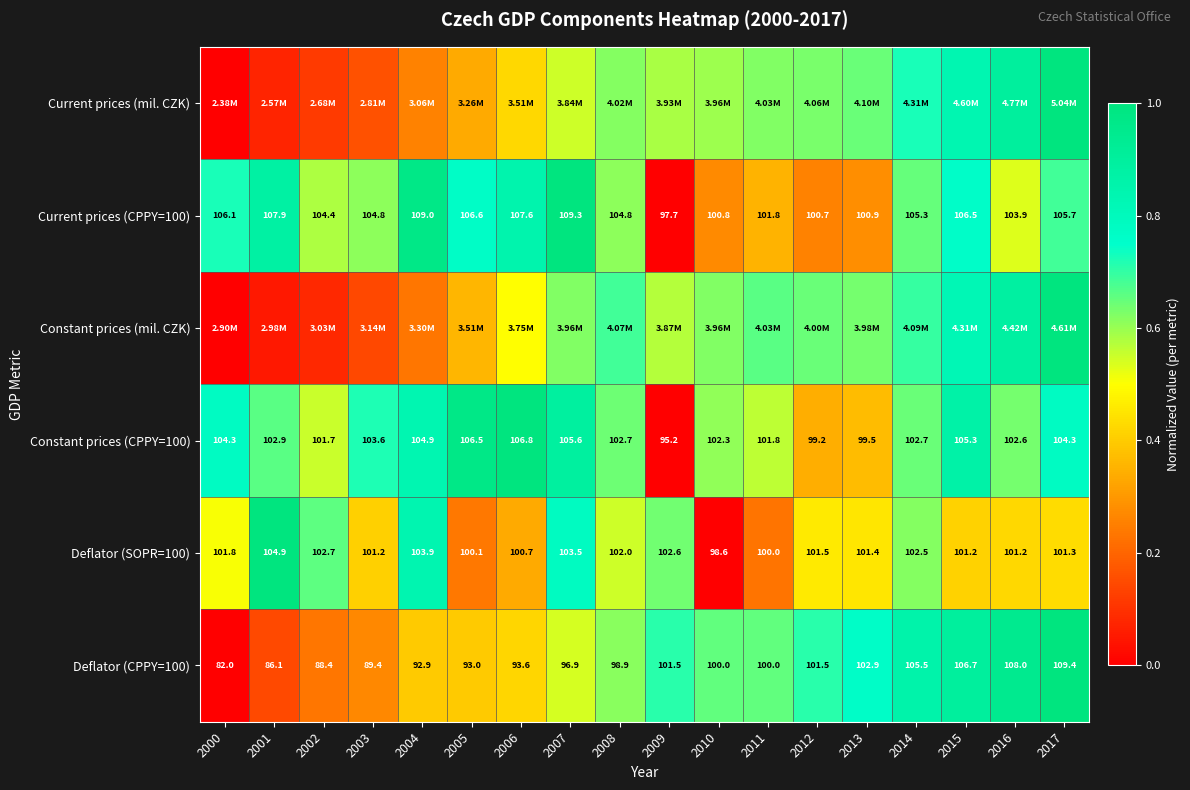

Is the value of Constant prices (CPPY=100) at 2002 greater than the value of Deflator (CPPY=100) at 2015?

No